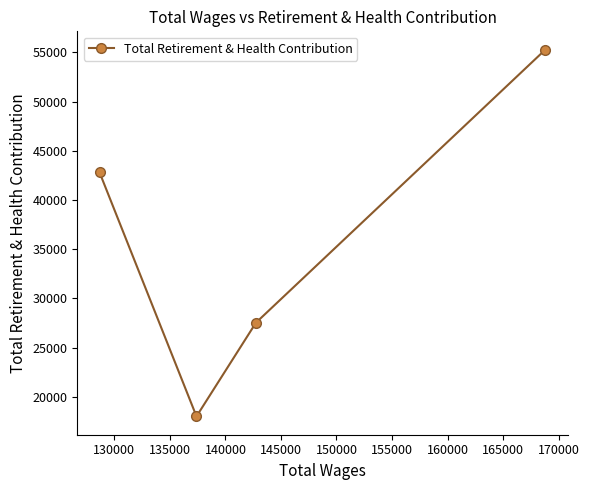

What is the value of the 3rd point from the left?

27536